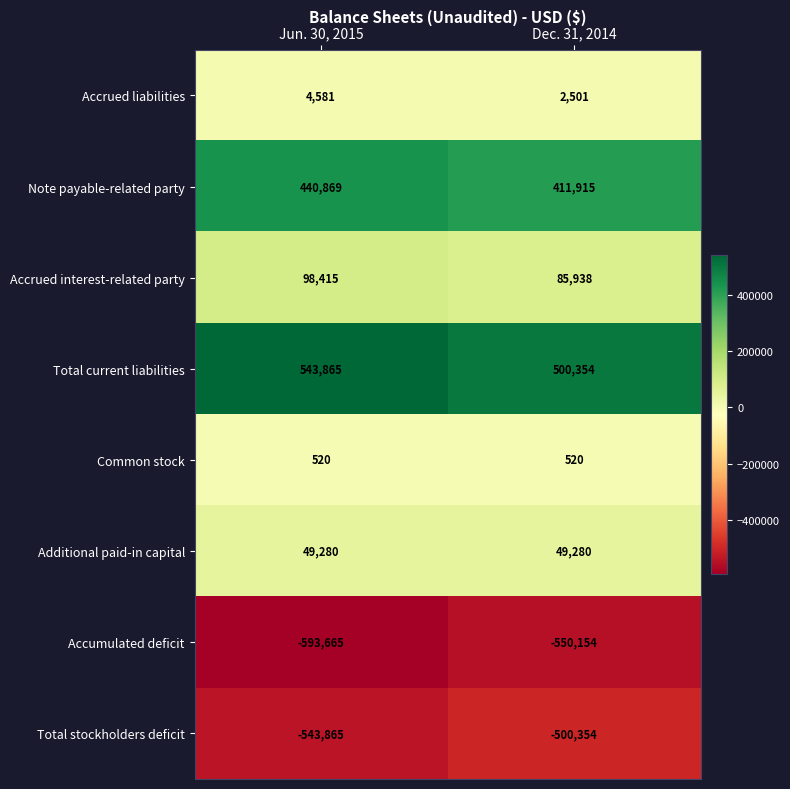

What is the approximate value of Accrued interest-related party at Dec. 31, 2014, to the nearest 10?

85940